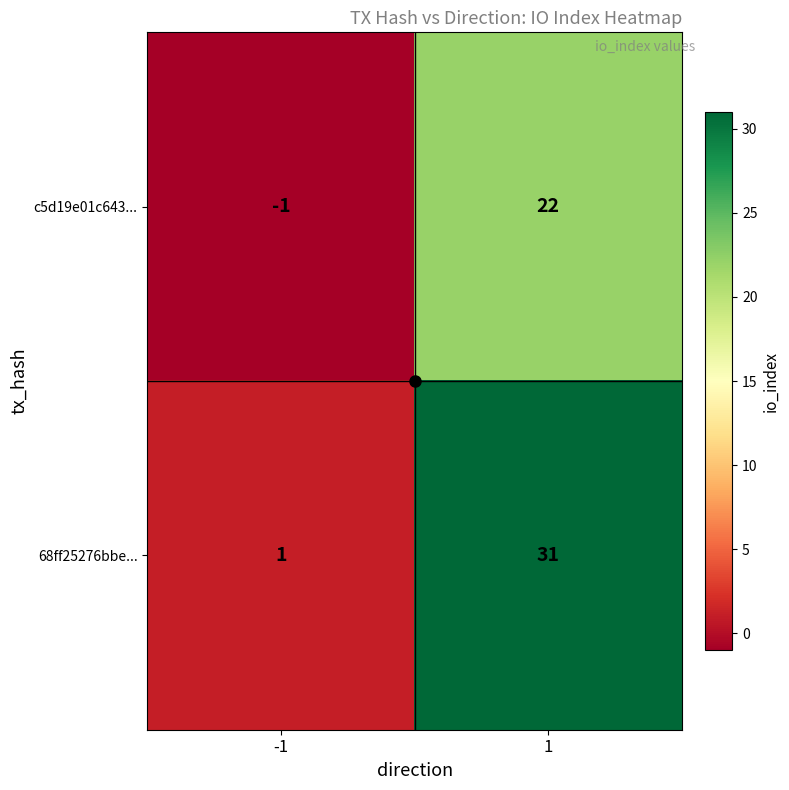

What is the greatest value displayed?

31